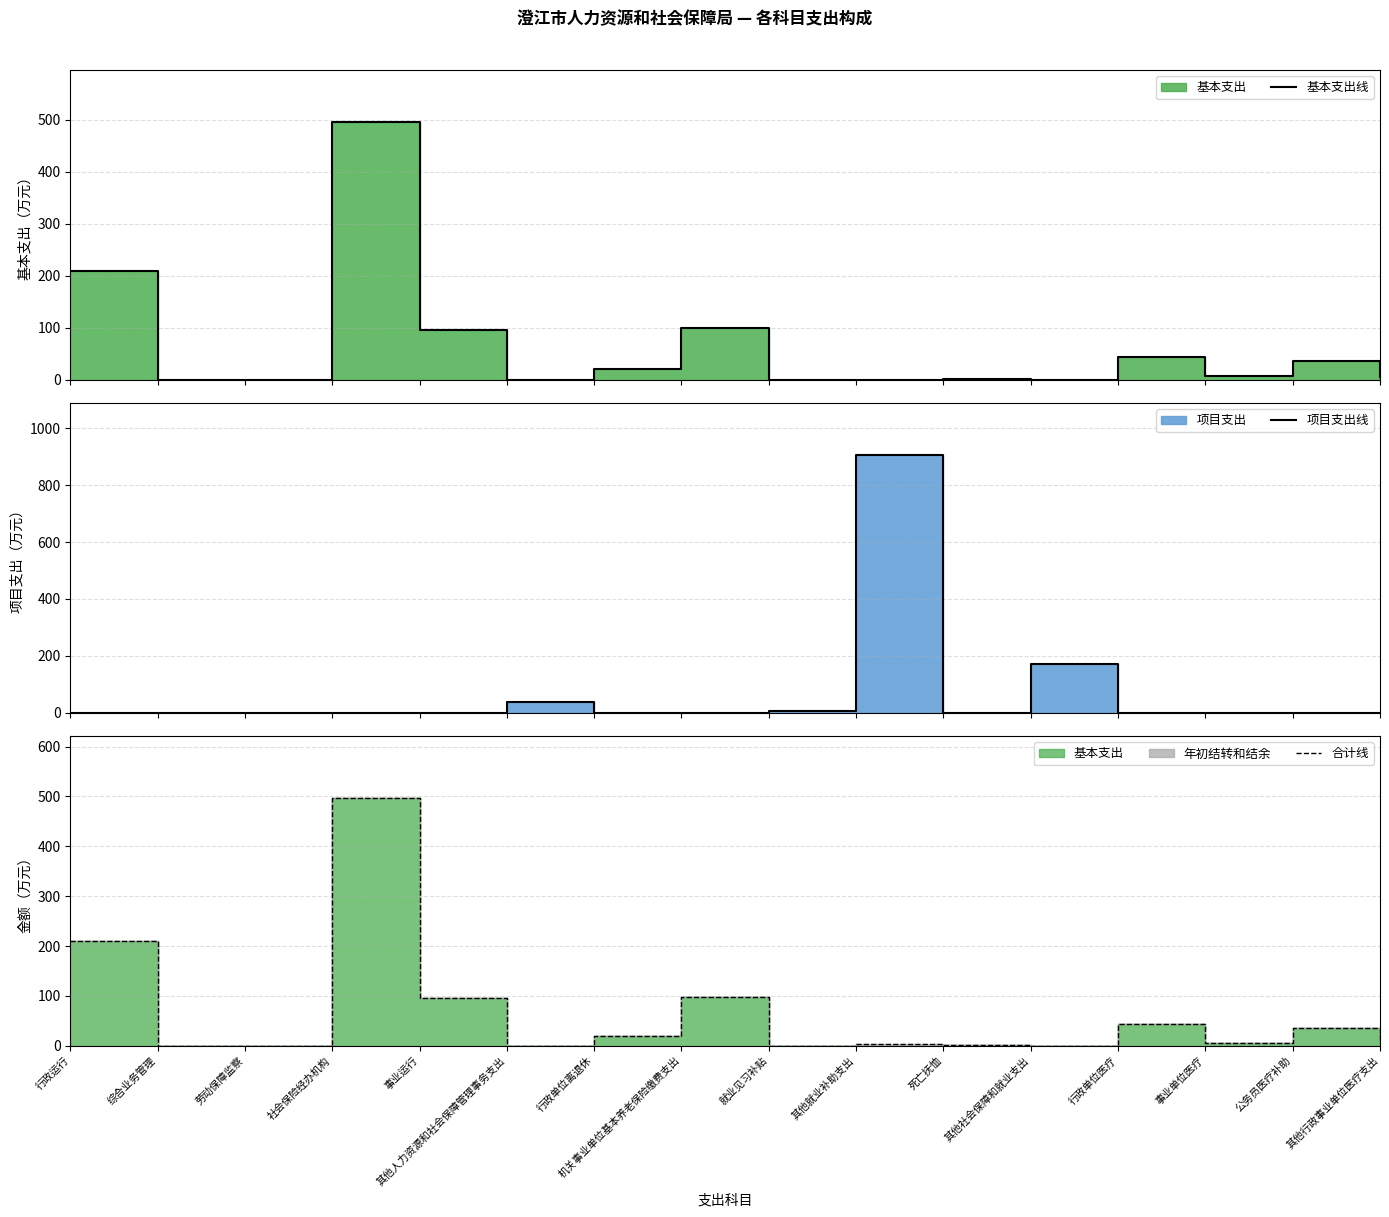

The value of 基本支出线 at 其他社会保障和就业支出 is 0.0. True or false?

True